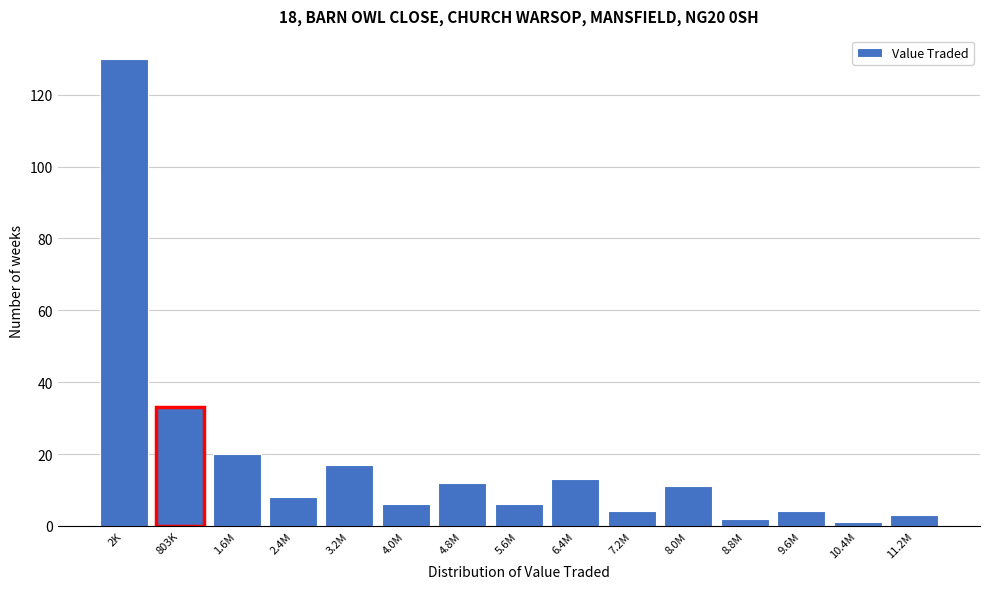

Reading left to right, list all the values displayed in this chart.

130	33	20	8	17	6	12	6	13	4	11	2	4	1	3